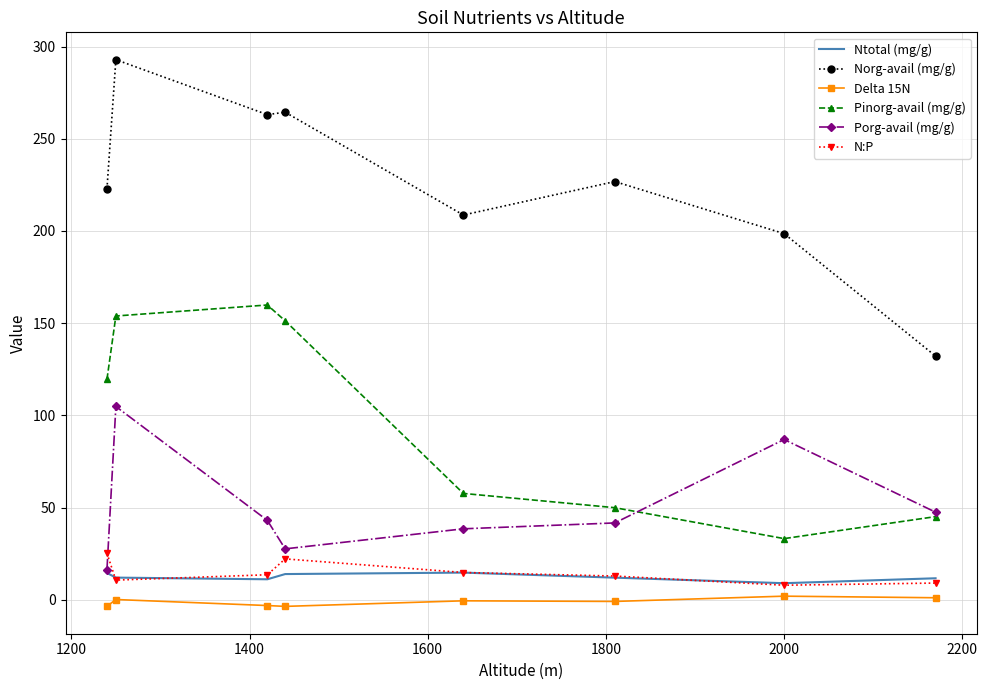

List the series in order of their peak value, highest first.

Norg-avail (mg/g), Pinorg-avail (mg/g), Porg-avail (mg/g), N:P, Ntotal (mg/g), Delta 15N